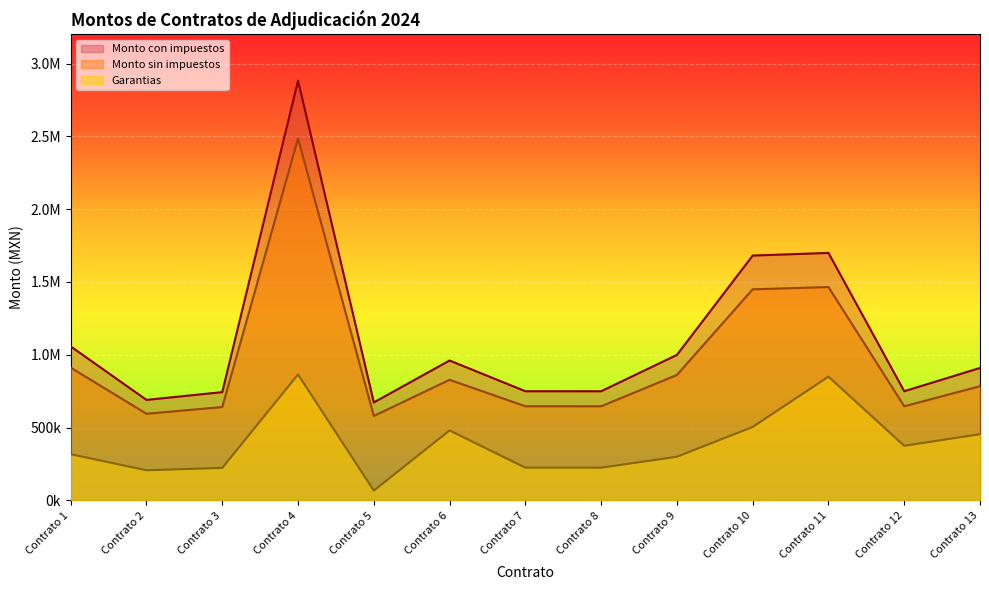

Which label corresponds to the smallest value in the chart?

Contrato 5